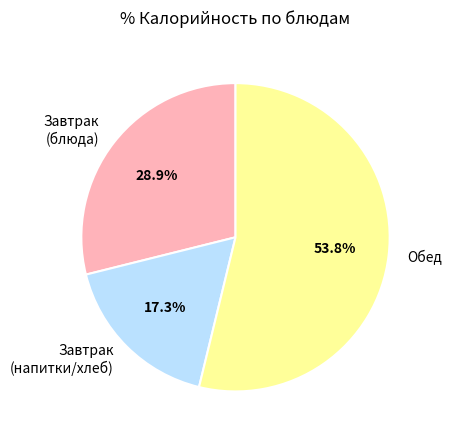

Which category has the smallest portion of the pie?

Завтрак (напитки/хлеб)